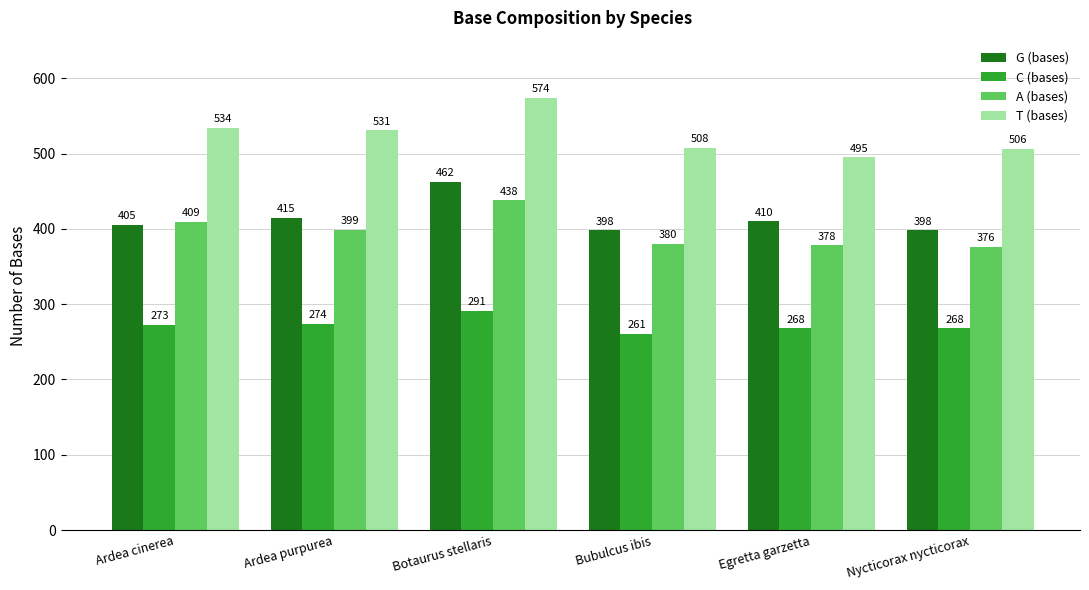

What is the average value of the A (bases) series?

397